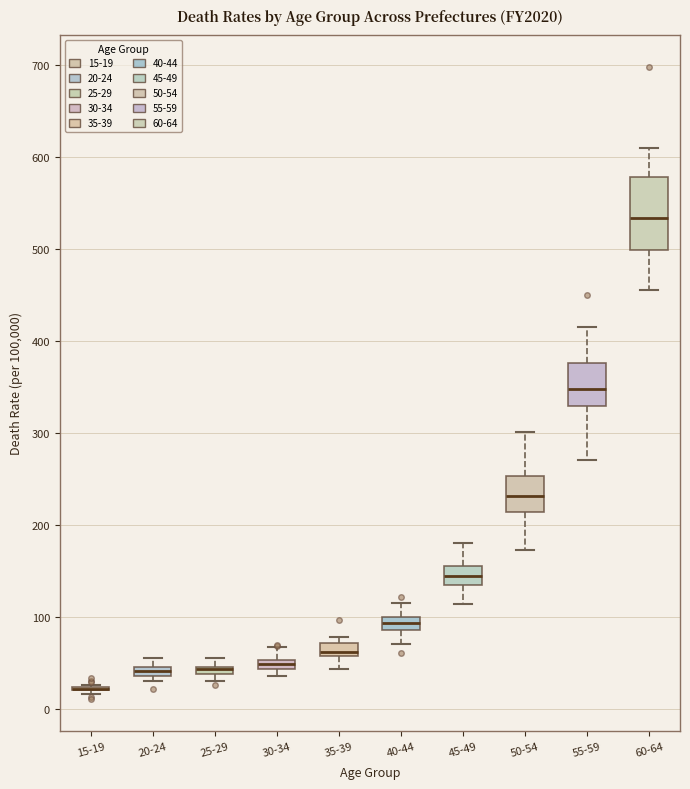

Comparing the boxes themselves (not the whiskers), which one is the tallest?

60-64